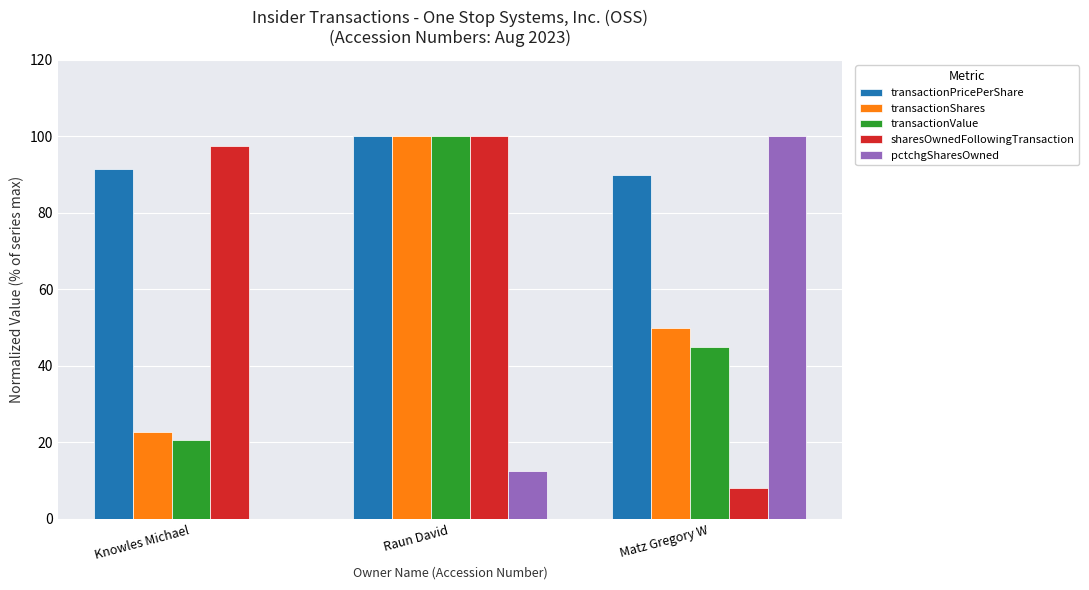

At which label is transactionValue closest to 60?

Matz Gregory W